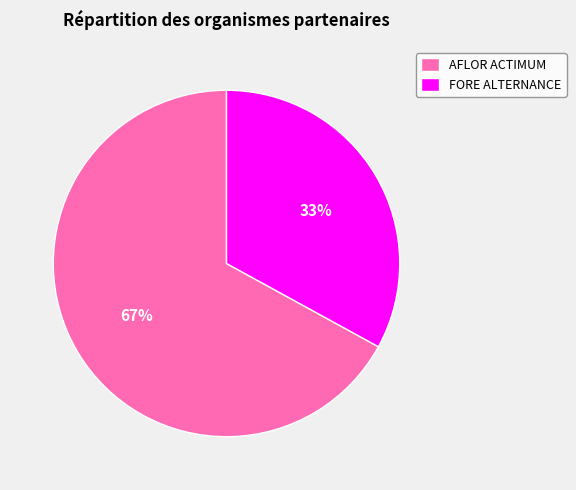

Is there any slice that represents more than half of the pie?

Yes